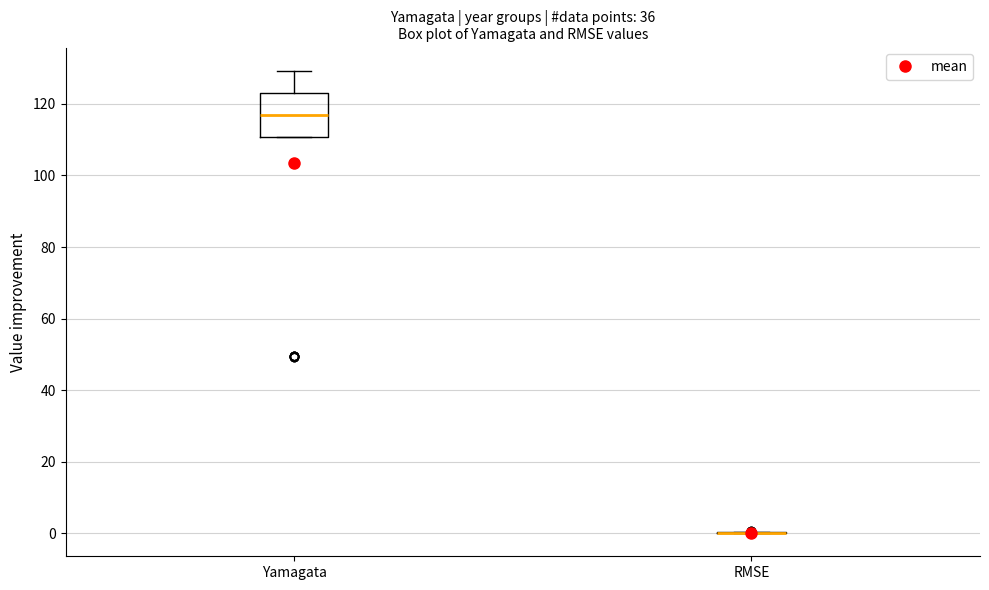

Where is the upper edge of the box for Yamagata on the y-axis? The values are not printed on the chart, so give them approximately, as read against the axis.

124